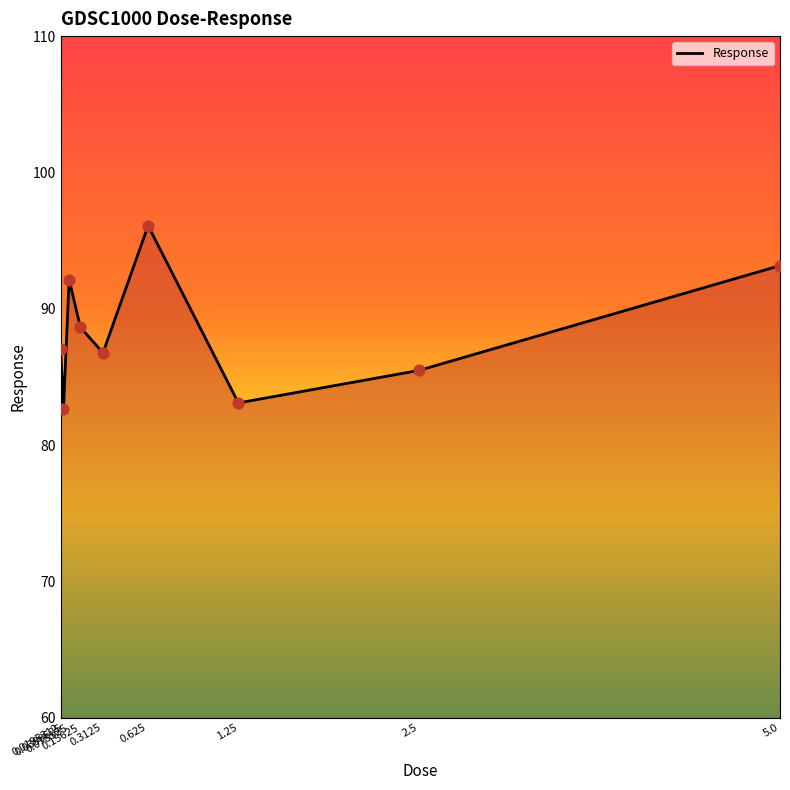

Which has a higher value, 0.0195312 or 2.5?

0.0195312